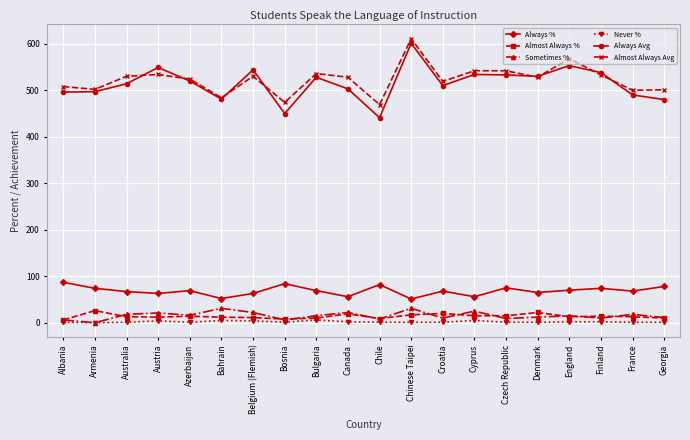

What is the difference between the second highest and minimum values in the Always % series?

33